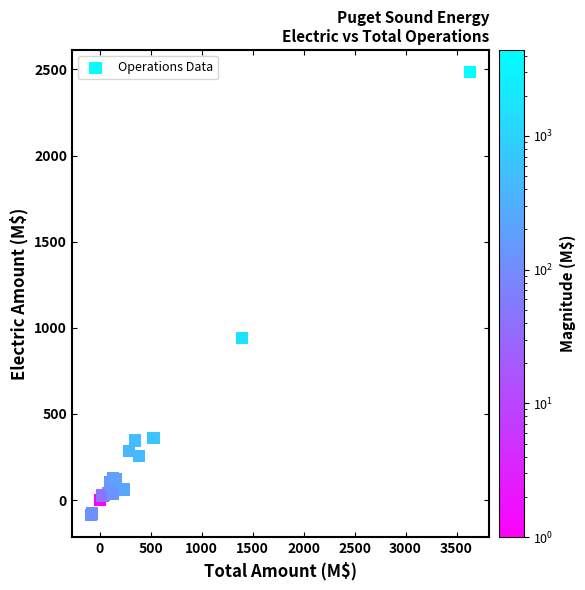

What Y value in the scatter plot is closest to 1199?

940.0